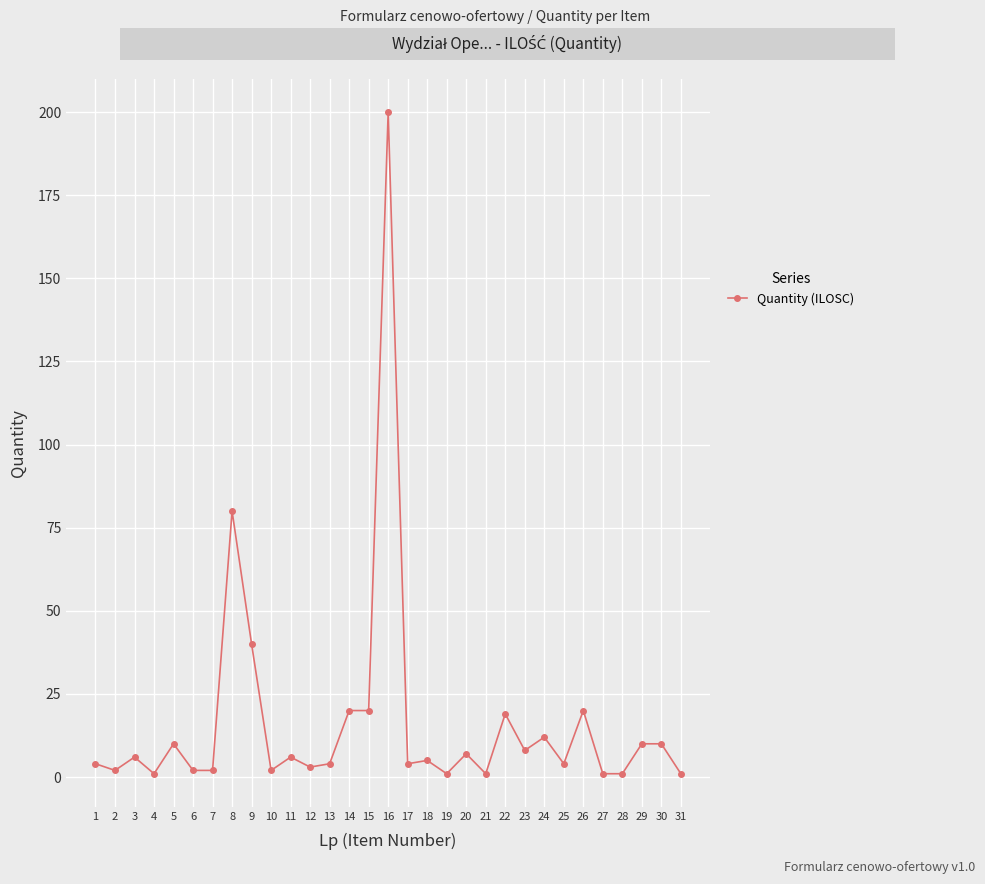

True or false: the data shows 4 at 13.

True